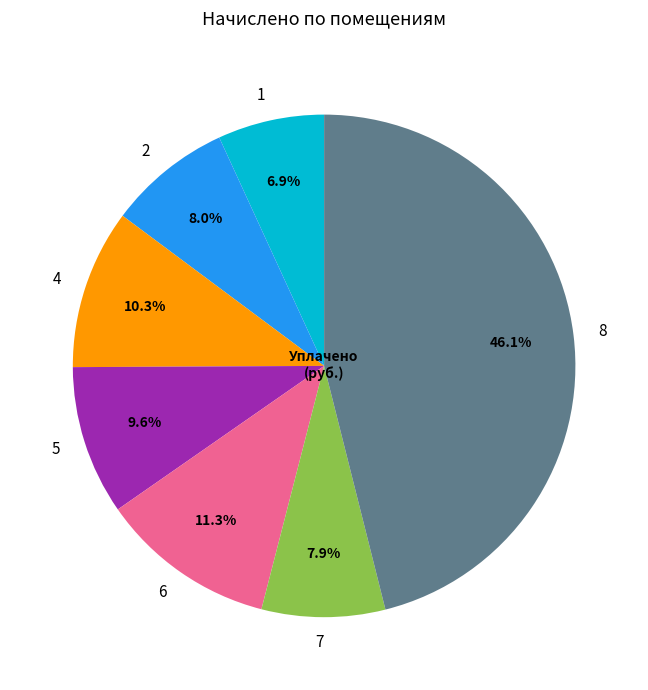

What percentage do 7 and 1 together represent?

14.8%